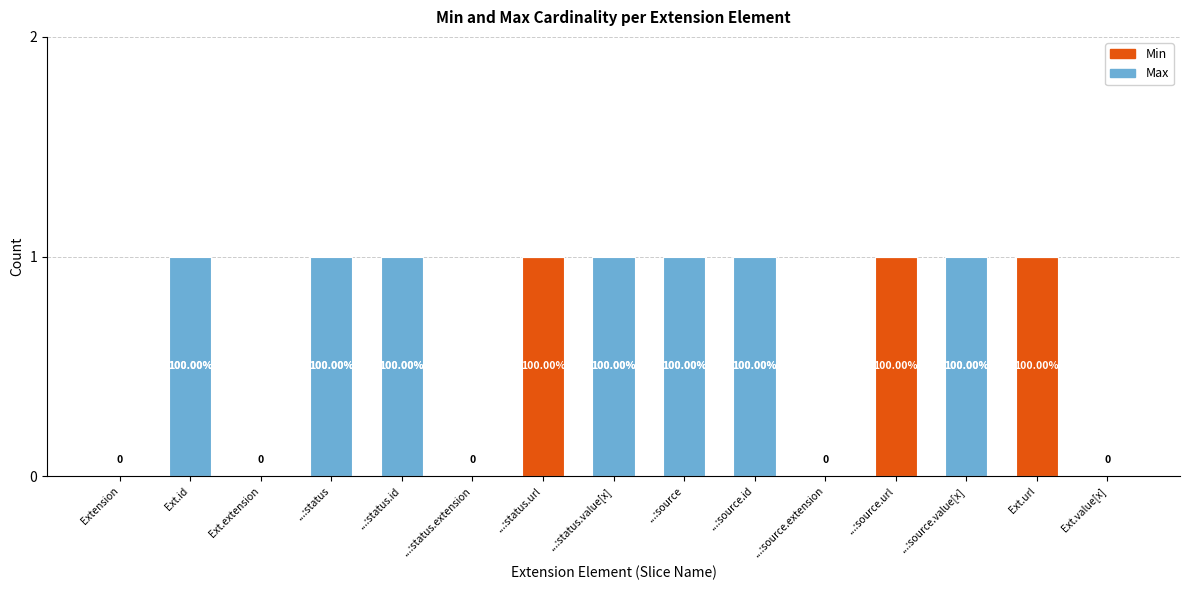

What are all the series names shown in the legend?

Min, Max